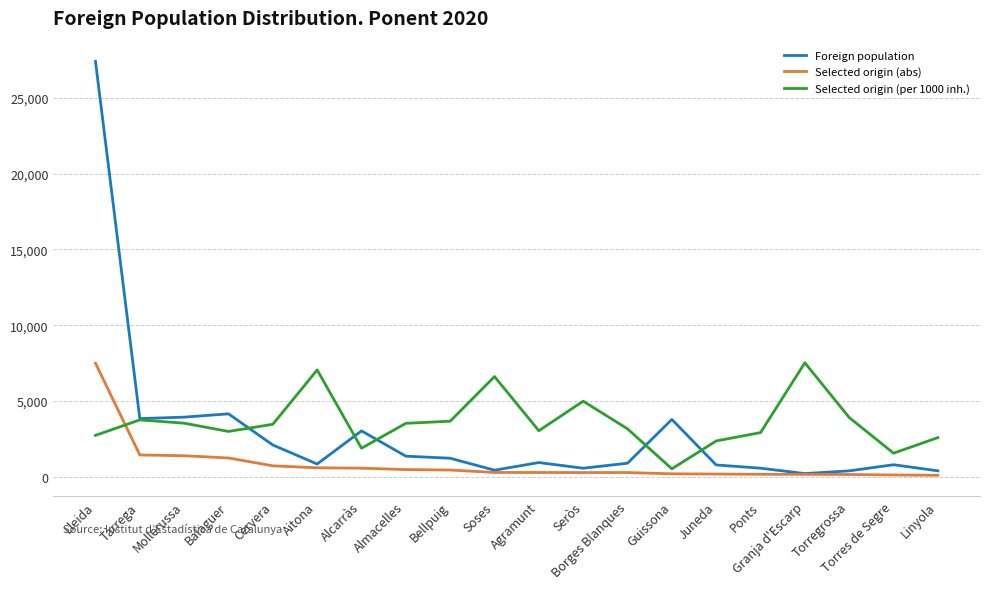

The value of Selected origin (abs) at Balaguer is 1245. True or false?

True